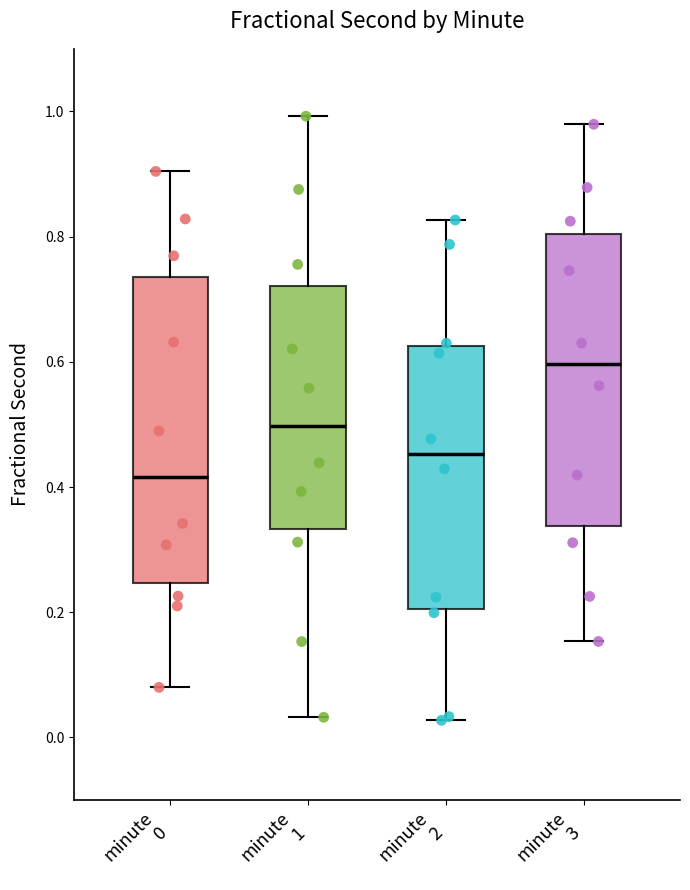

Reading left to right, transcribe this box plot: for each box, give where its median line is, the range the box spans, and where its two whiskers end, as read against the y-axis. The values are not printed on the chart, so give them approximately, as read against the axis.

minute 0: median 0.42, box 0.24 to 0.74, whiskers 0.08 to 0.90
minute 1: median 0.50, box 0.34 to 0.72, whiskers 0.04 to 1.00
minute 2: median 0.46, box 0.20 to 0.62, whiskers 0.02 to 0.82
minute 3: median 0.60, box 0.34 to 0.80, whiskers 0.16 to 0.98